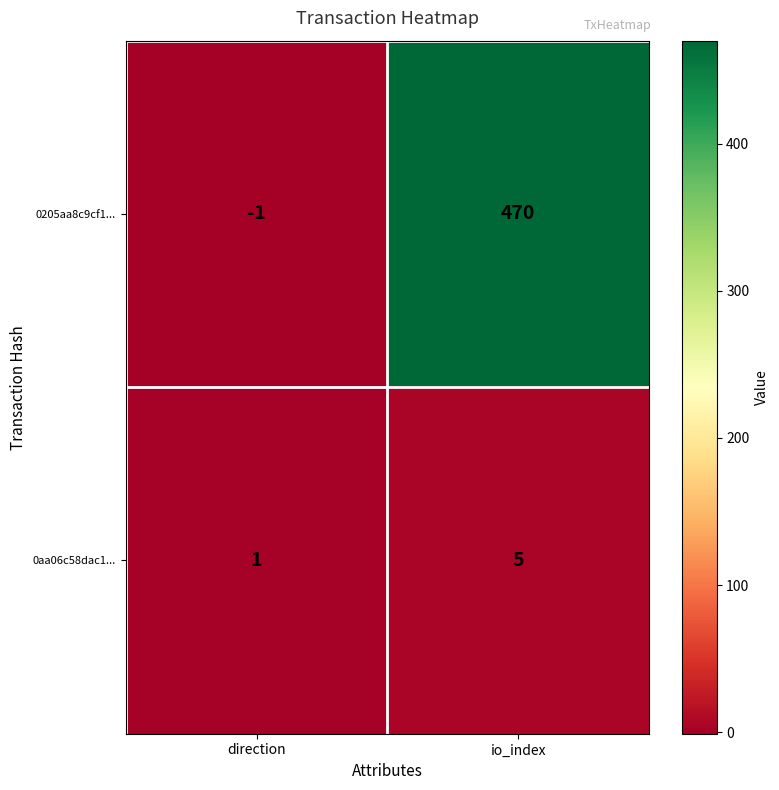

Which series has the largest total across all categories?

0205aa8c9cf1...